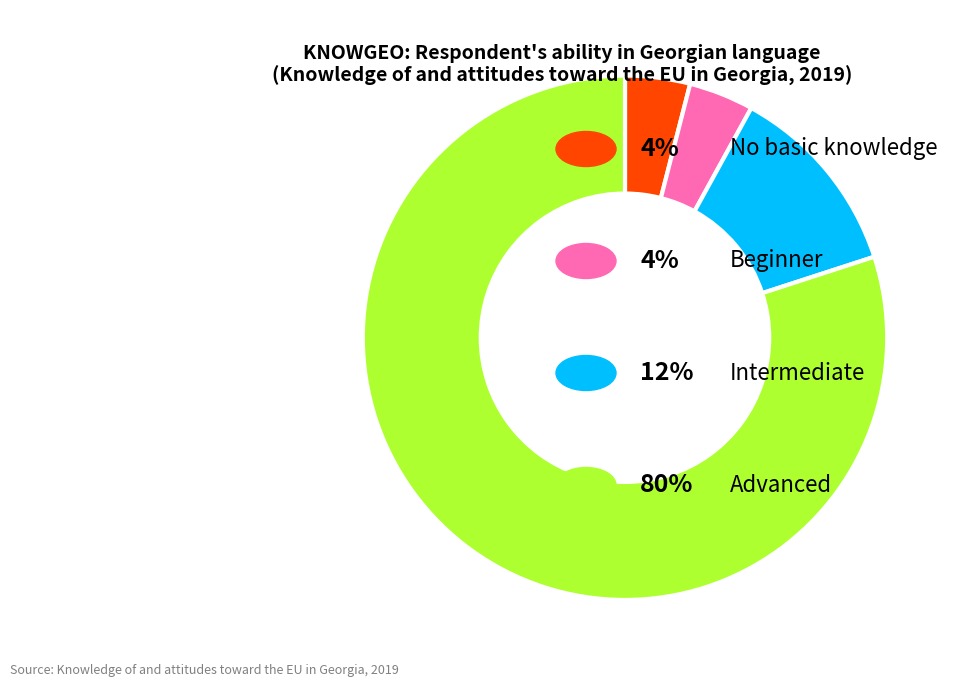

Does any single category account for the majority?

Yes